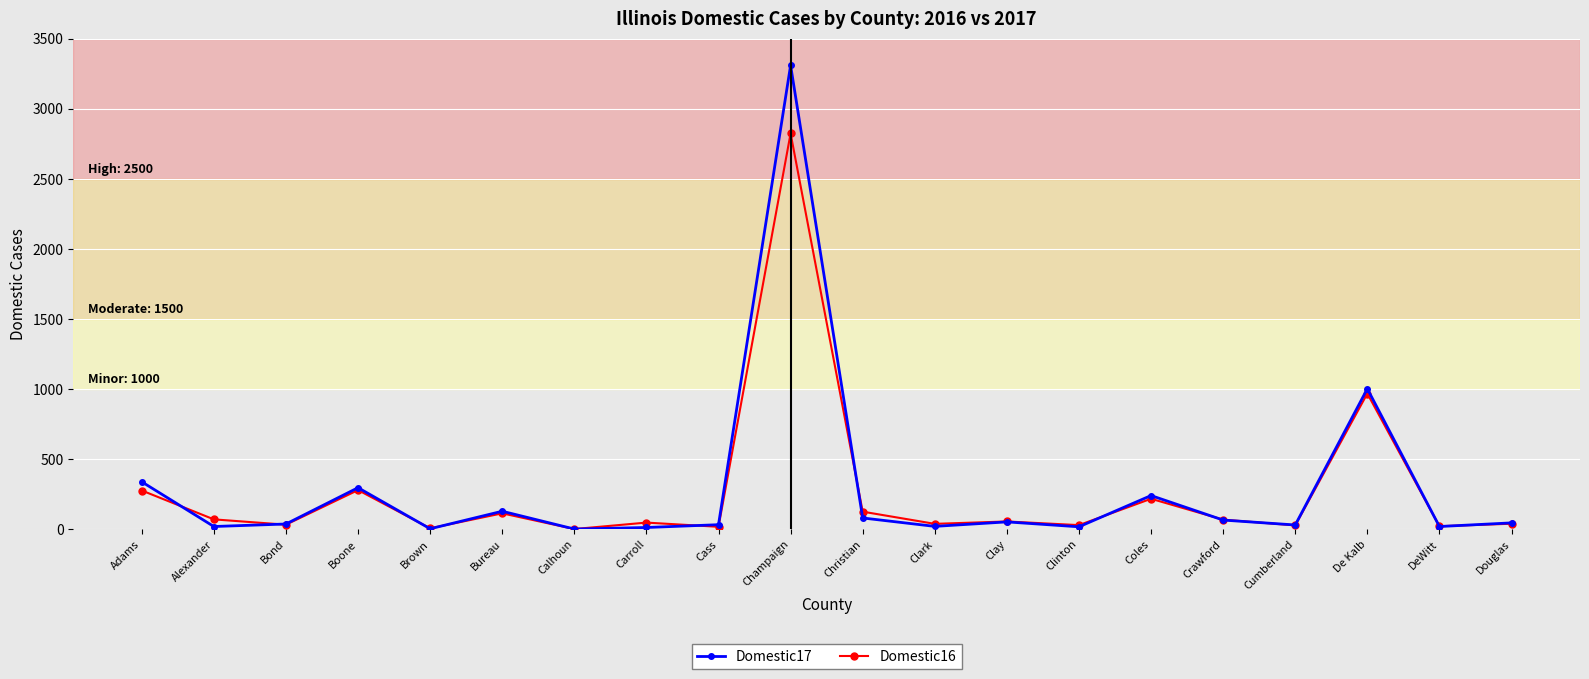

Where do Domestic17 and Domestic16 first cross each other?

Adams and Alexander